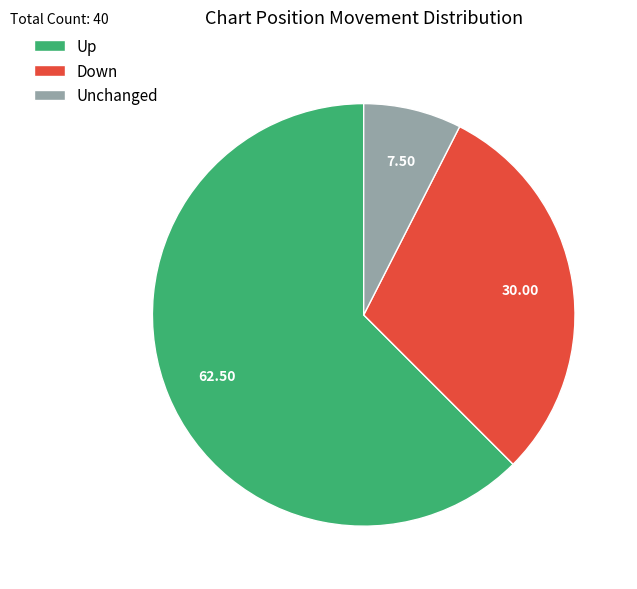

What is the ratio of the value at Down to the value at Unchanged?

4.0